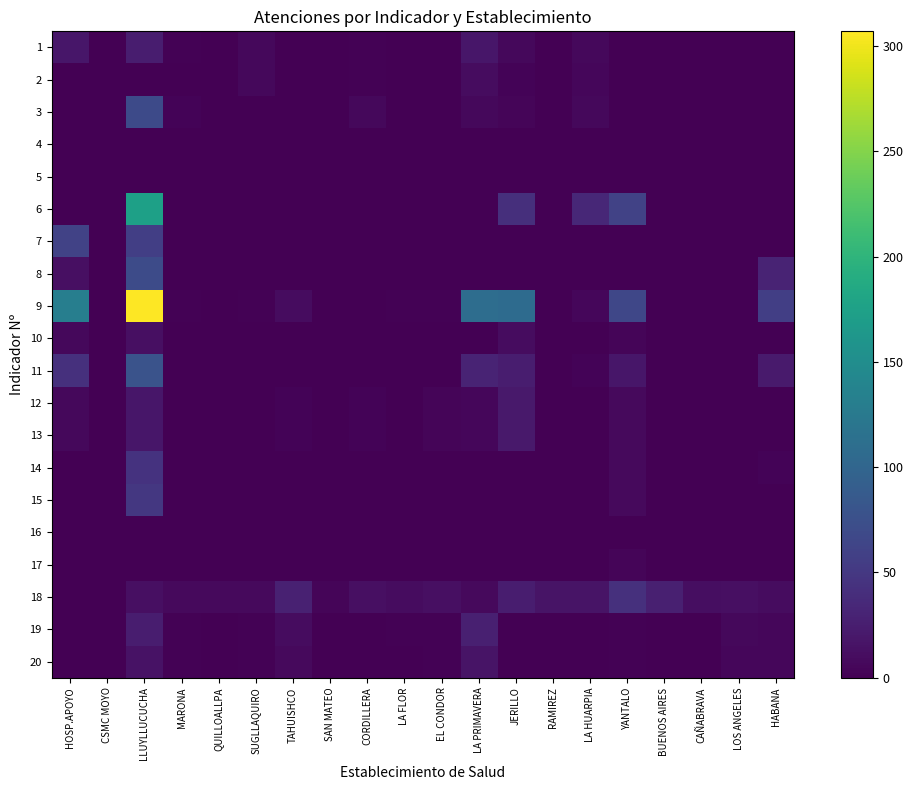

Which series changed the most between SAN MATEO and YANTALO?

9